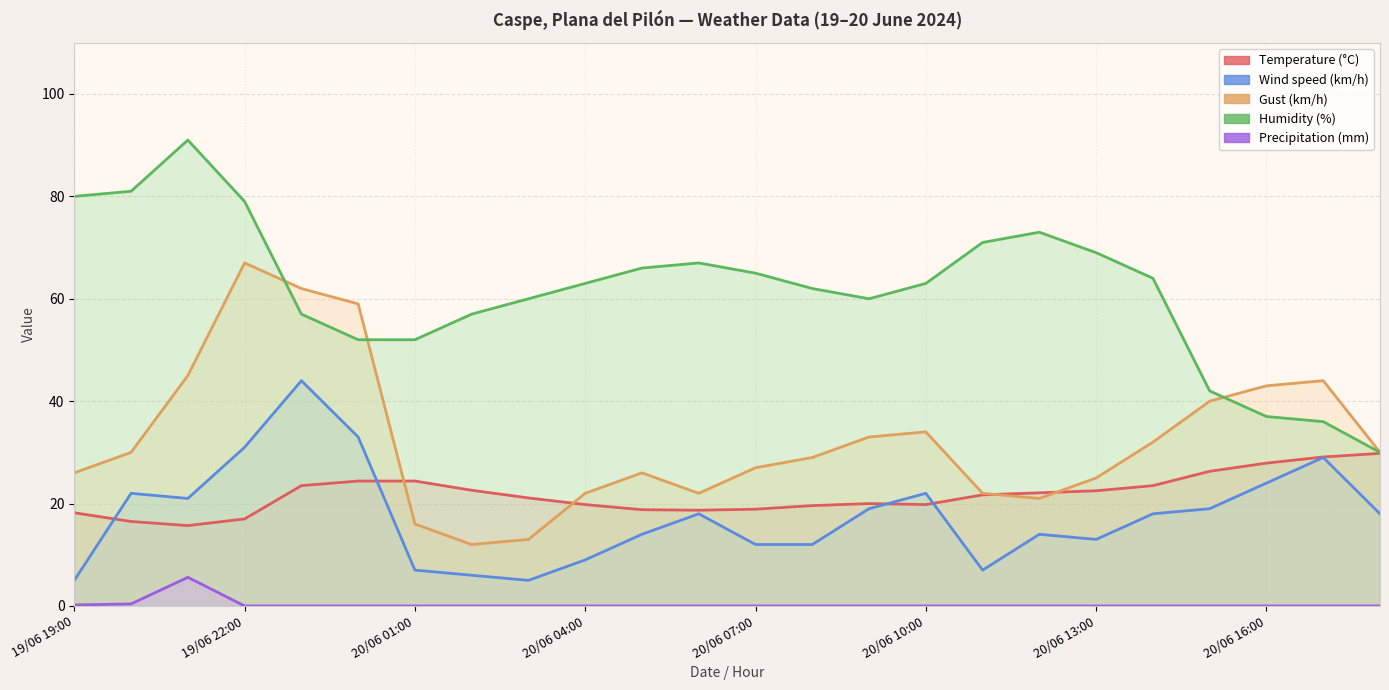

Between 19/06 21:00 and 20/06 01:00, which is larger?

20/06 01:00